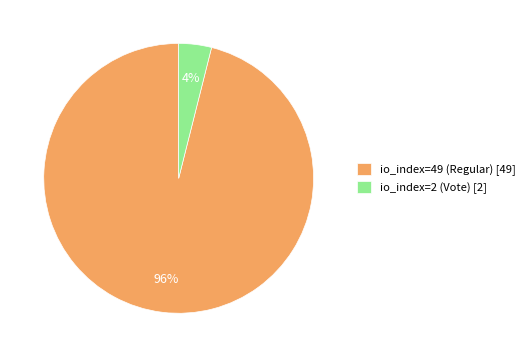

To the nearest percent, what is the difference between the io_index=2 (Vote) and io_index=49 (Regular) slice percentages?

92%